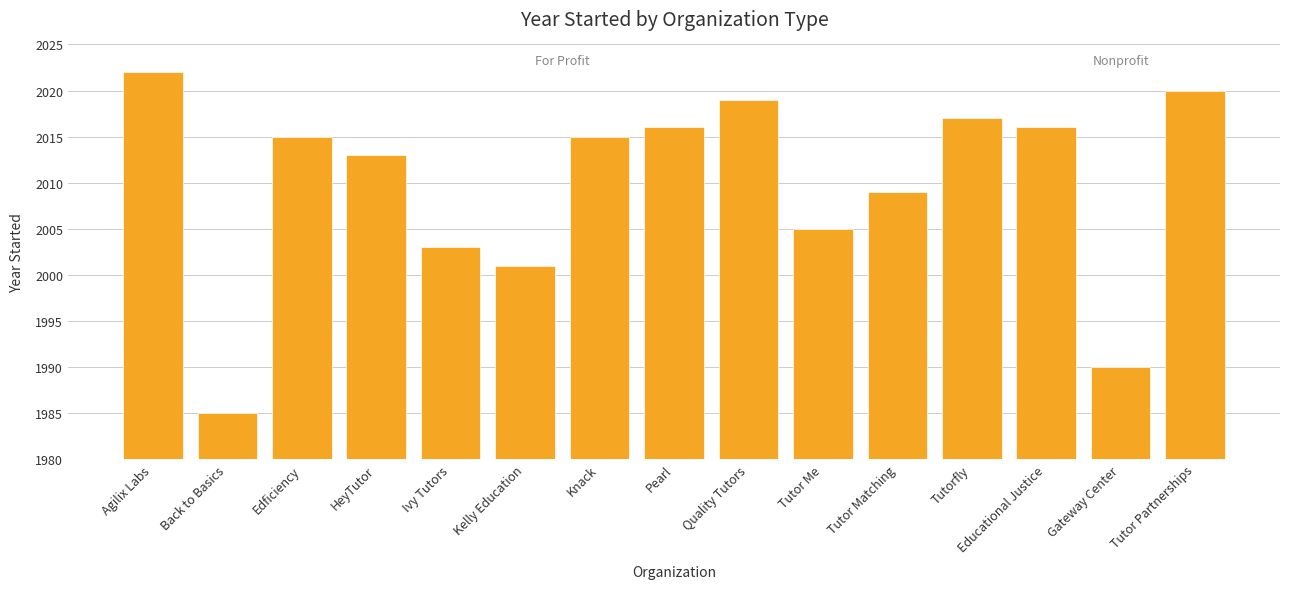

Between Edficiency and Tutor Partnerships, which is larger?

Tutor Partnerships